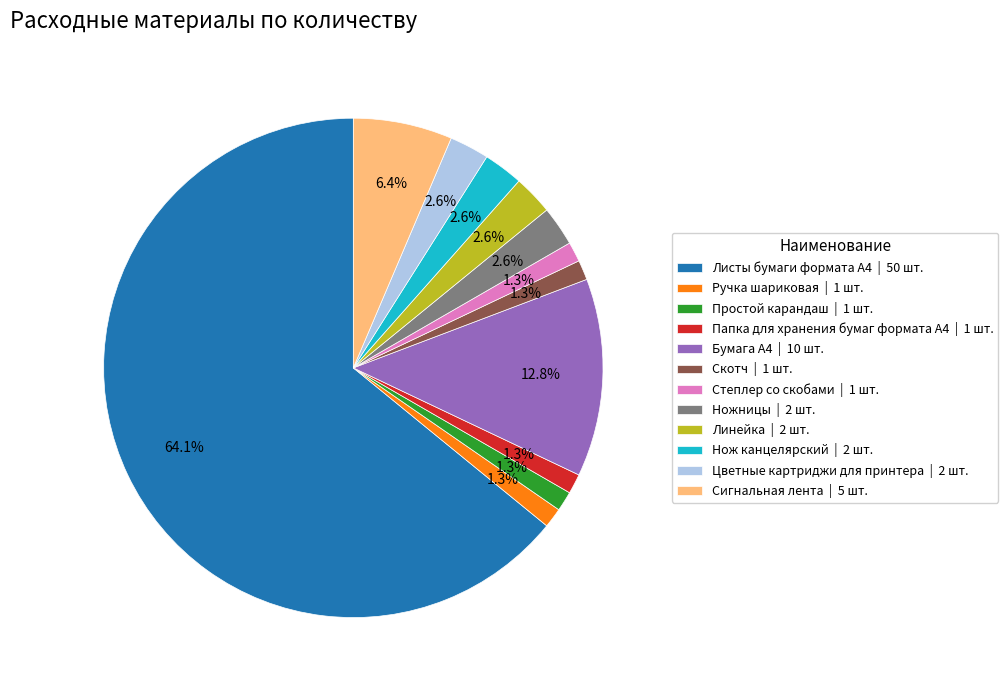

To the nearest percent, what percentage of the pie is Сигнальная лента?

6%